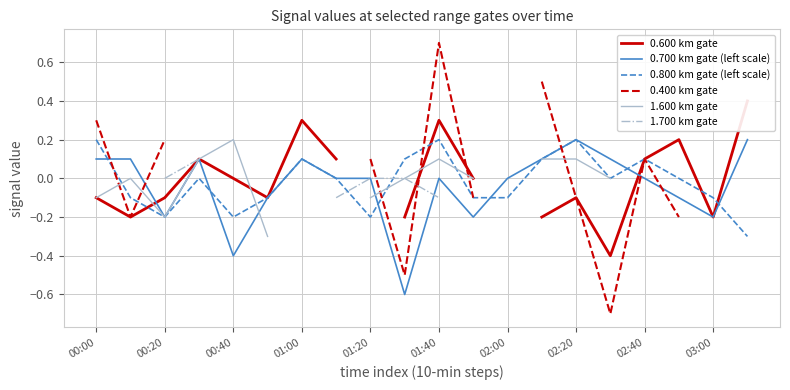

In 1.600 km gate, how many points are higher than both neighbors (excluding endpoints)?

3